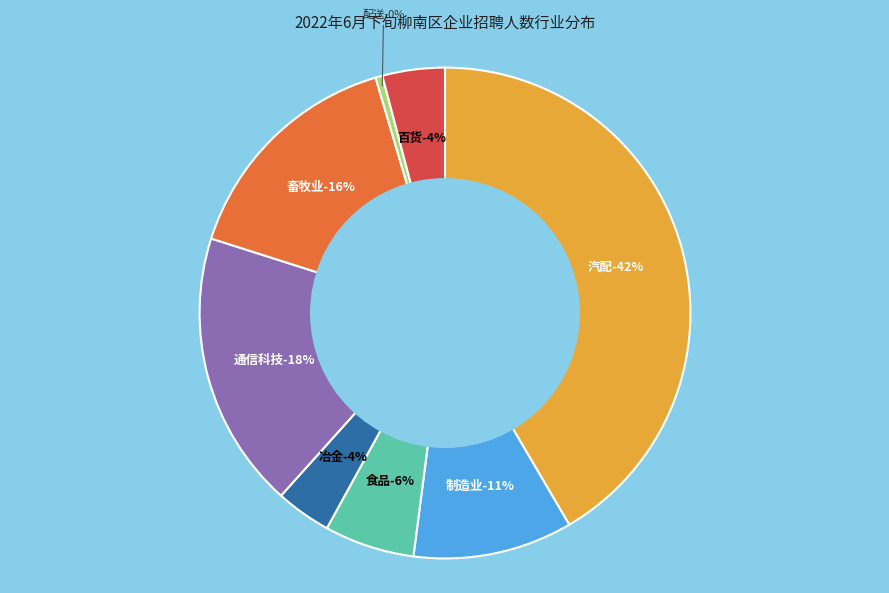

How much of the chart is everything except 通信科技?

81.7%